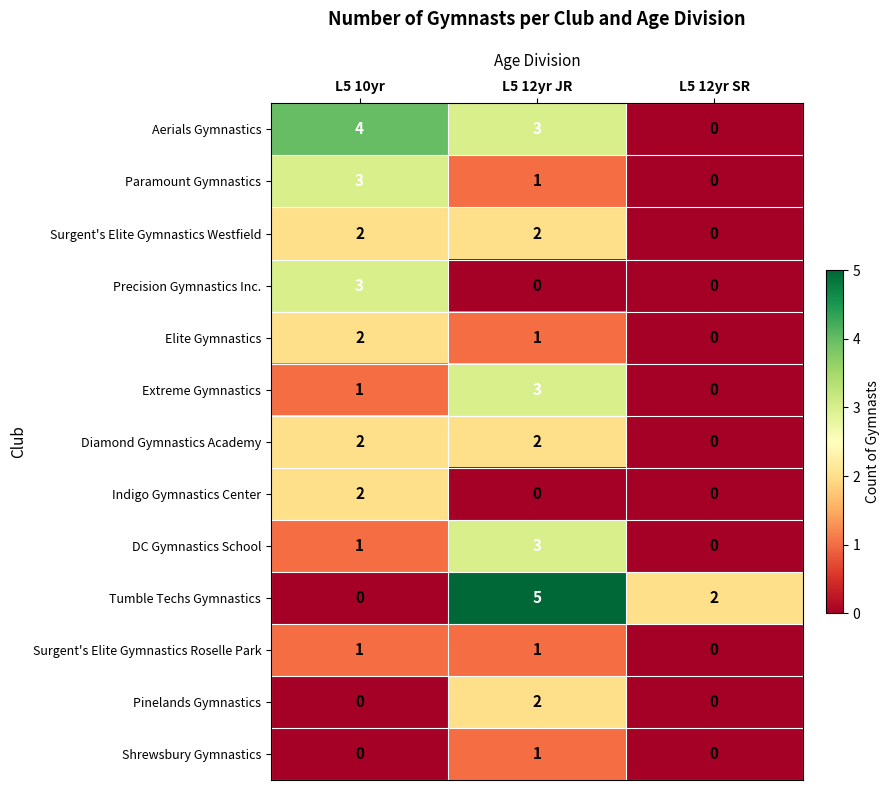

The value of Pinelands Gymnastics at L5 12yr SR is 0. True or false?

True